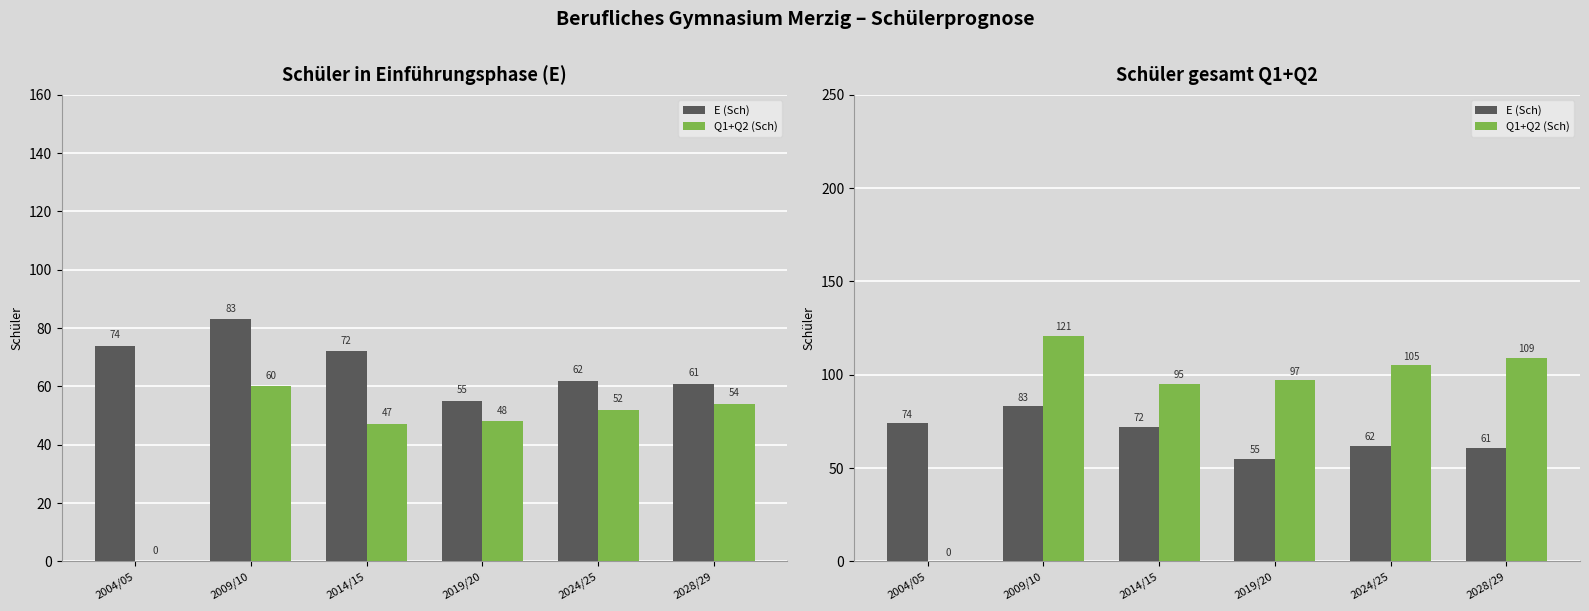

The Q1+Q2 (Sch) series shows 121 at 2009/10. True or false?

True